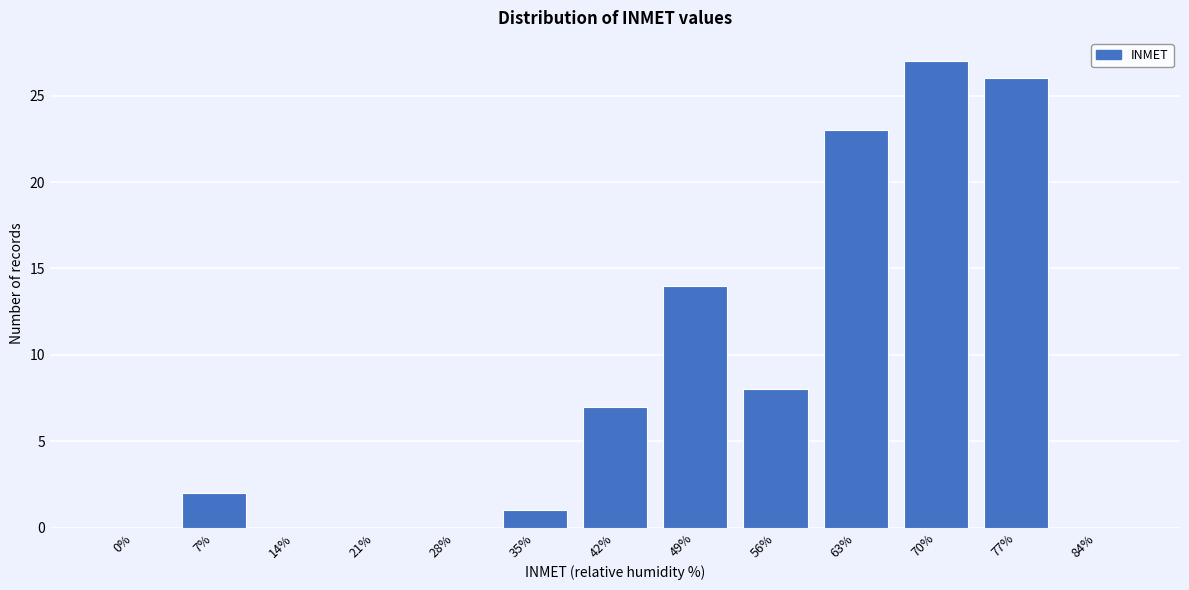

Reading left to right, list all the values displayed in this chart.

0%=0	7%=2	14%=0	21%=0	28%=0	35%=1	42%=7	49%=14	56%=8	63%=23	70%=27	77%=26	84%=0